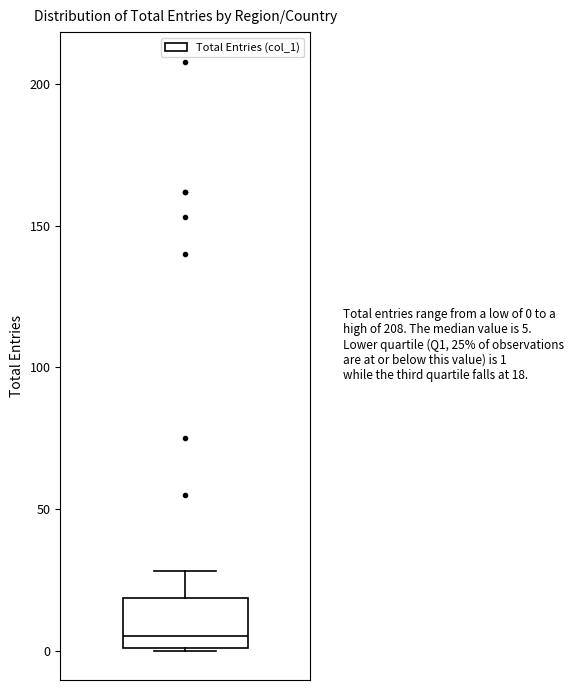

Read this box plot against the y-axis: the position of the median line, the range covered by the box, and the ends of both whiskers. The values are not printed on the chart, so give them approximately, as read against the axis.

median 5, box 0 to 20, whiskers 0 to 30